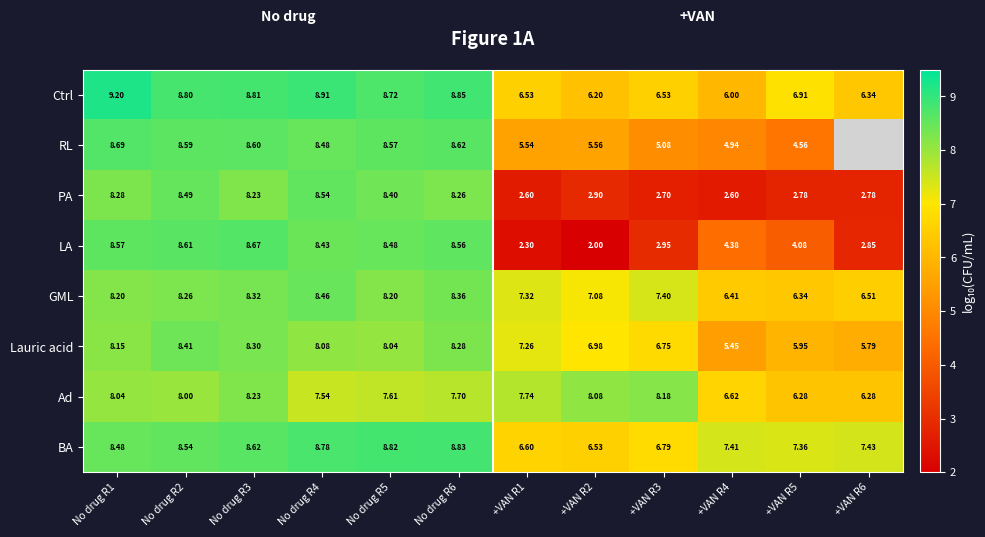

Where does the BA series first go above 8?

No drug R1